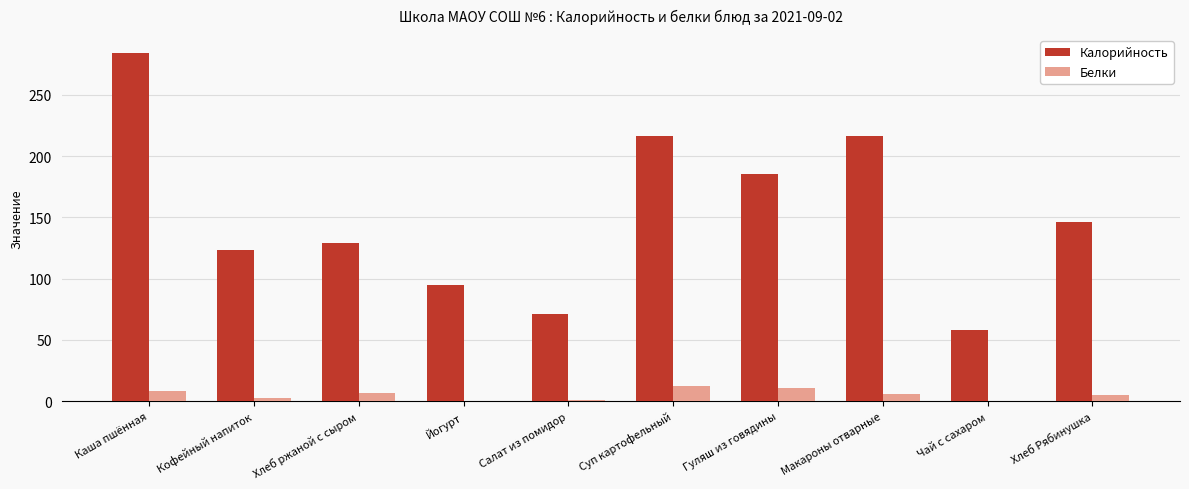

What is the maximum value shown in the chart?

284.4